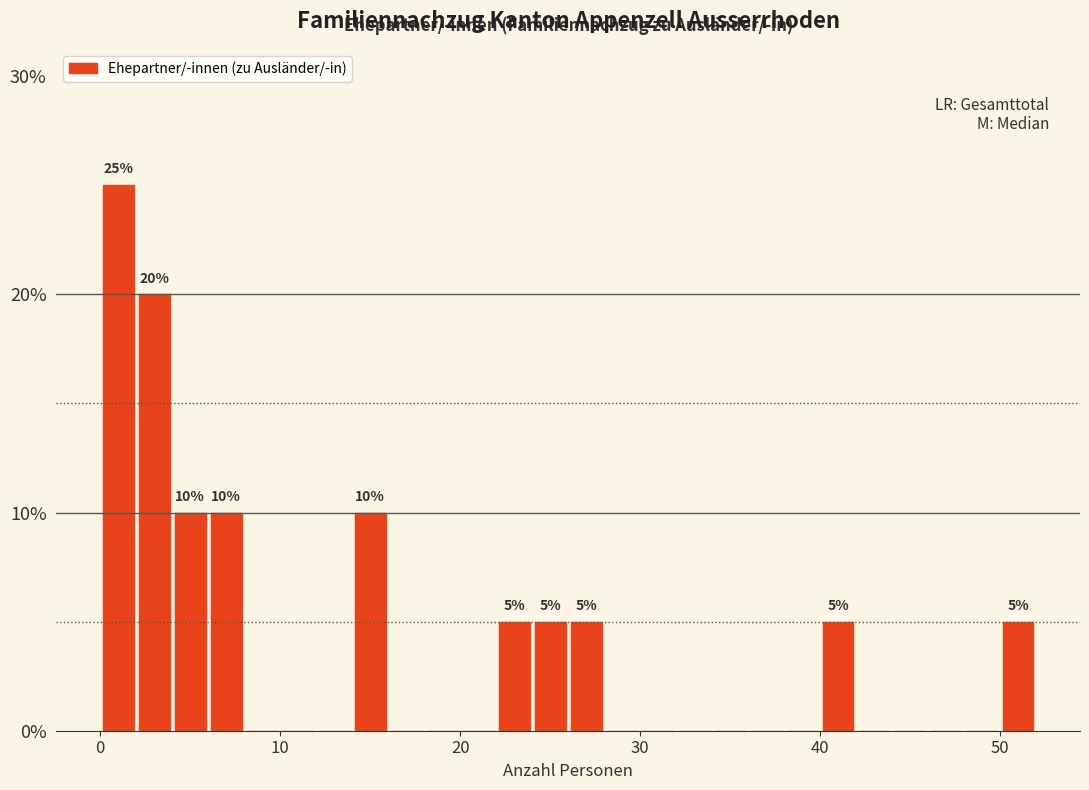

Around what value on the x-axis is the tallest bar? Give the approximate position of its centre, as read against the axis.

1